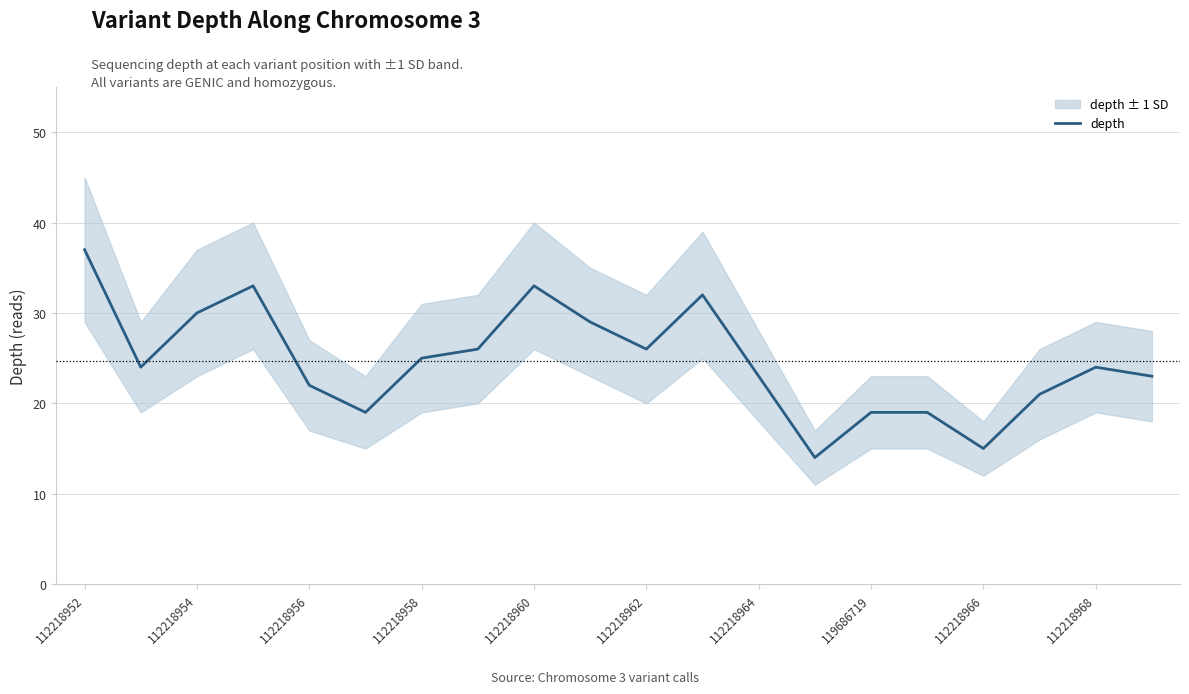

Is it true that depth equals 24 at 112218968?

True